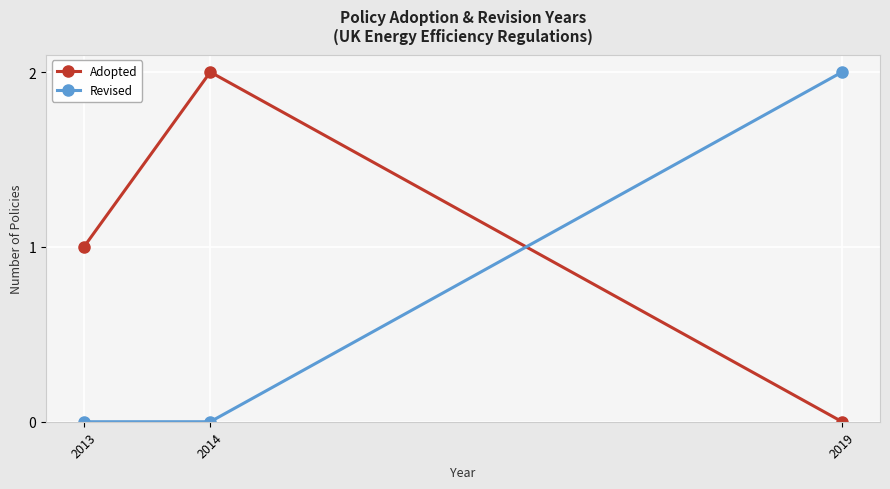

True or false: Adopted has a value of 0 at 2019.

True